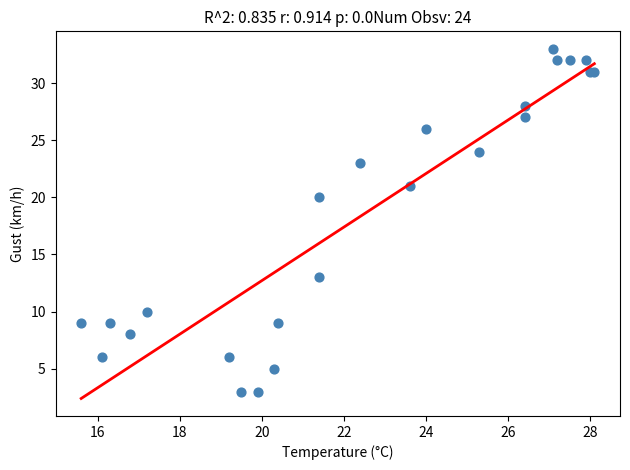

What Y value in the scatter plot is closest to 18?

20